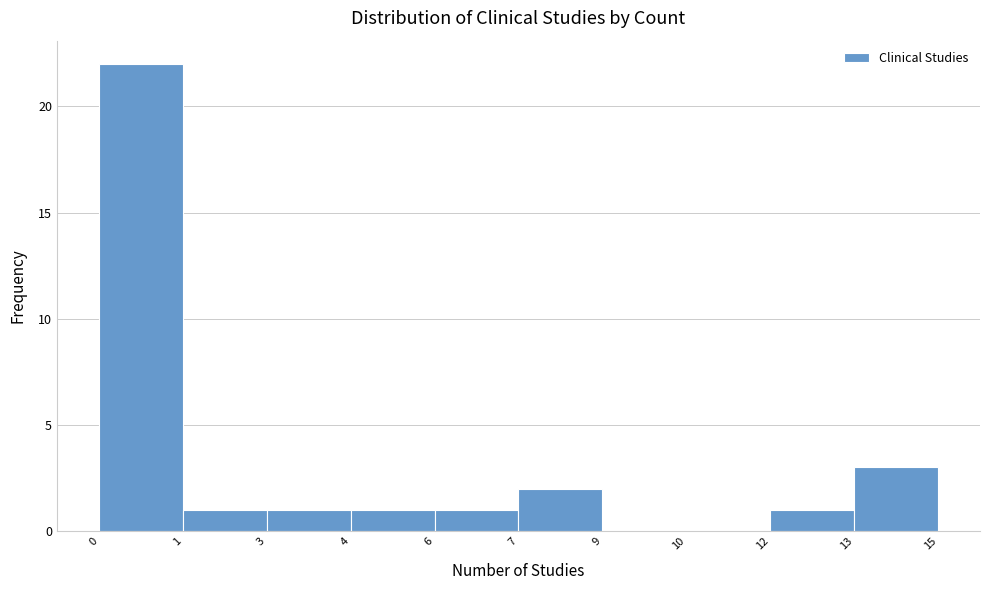

Reading right to left, extract all data points from this chart.

13=3	12=1	10=0	9=0	7=2	6=1	4=1	3=1	1=1	0=22